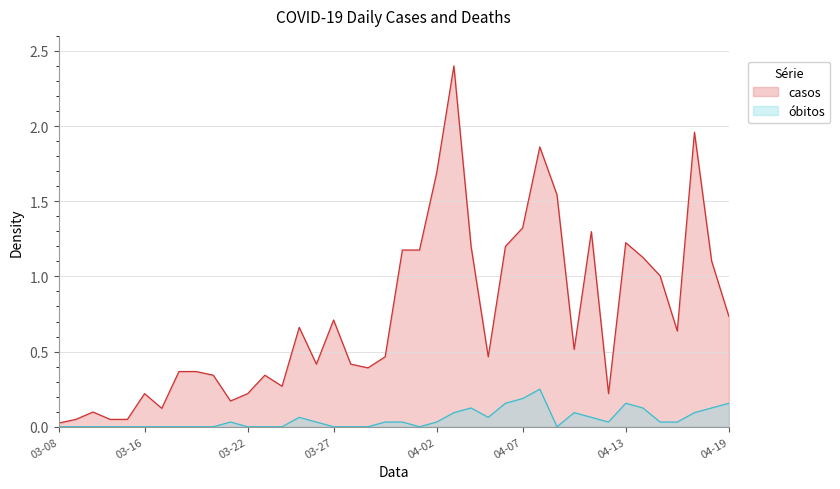

What is the greatest value displayed?

2.4